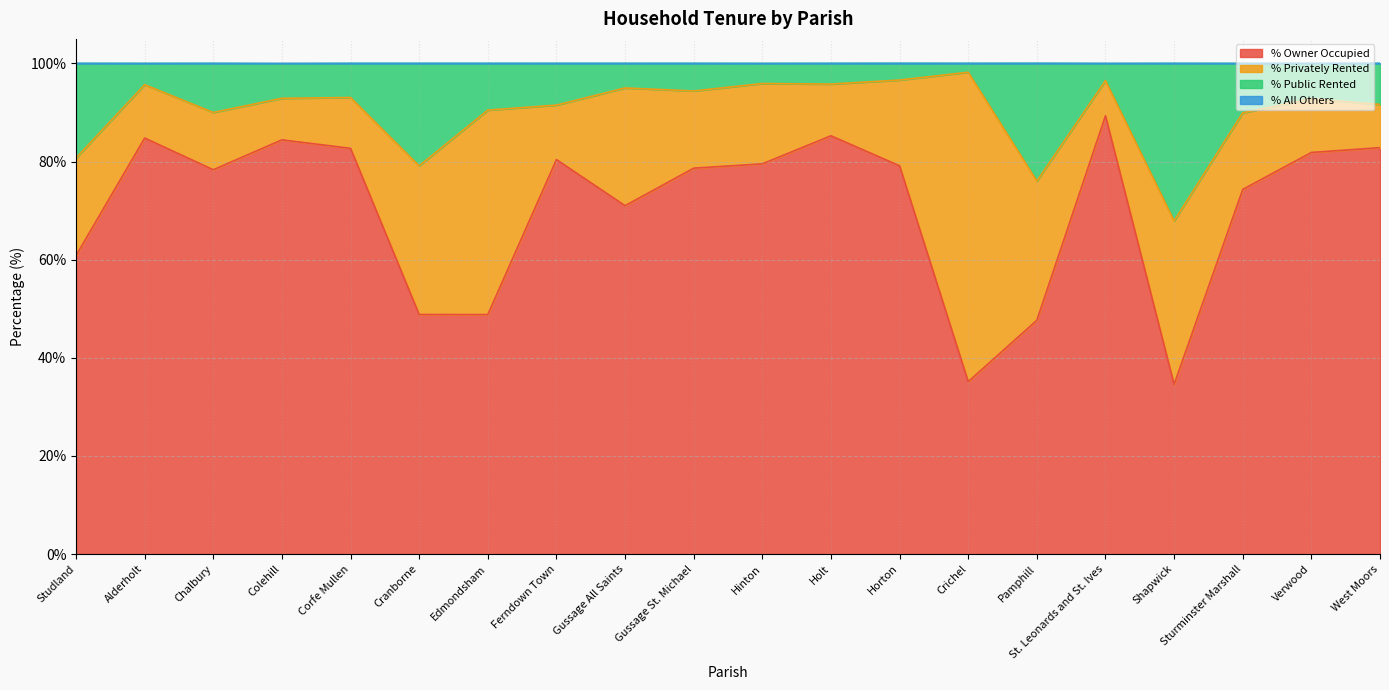

What is the maximum value for % Owner Occupied?

89.3